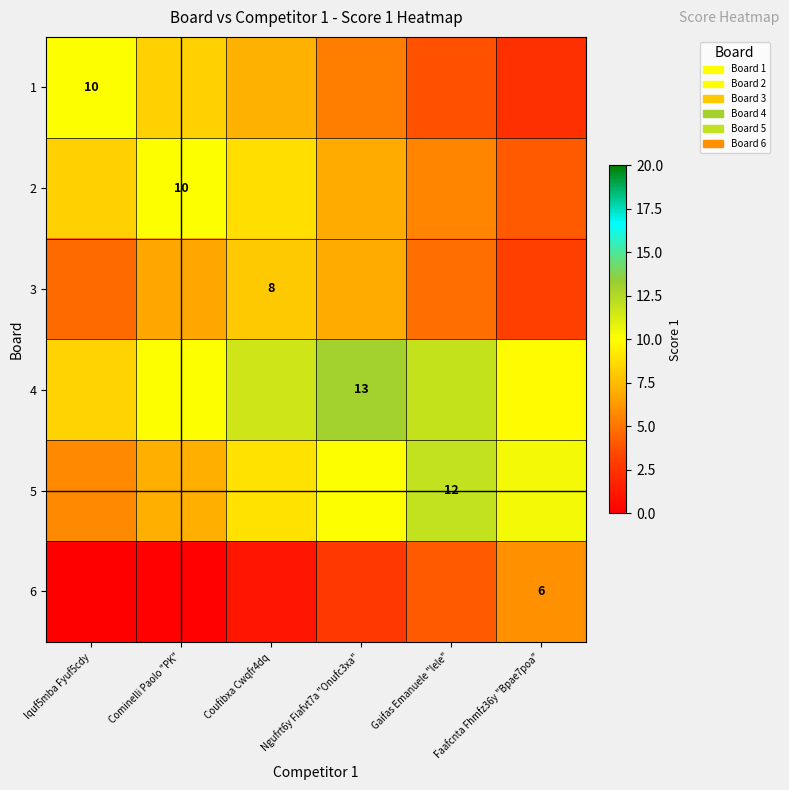

What is the sum of the row_5 values at Coufibxa Cwqfr4dq and Faafcnta Fhmfz36y "Bpae7poa"?

7.1